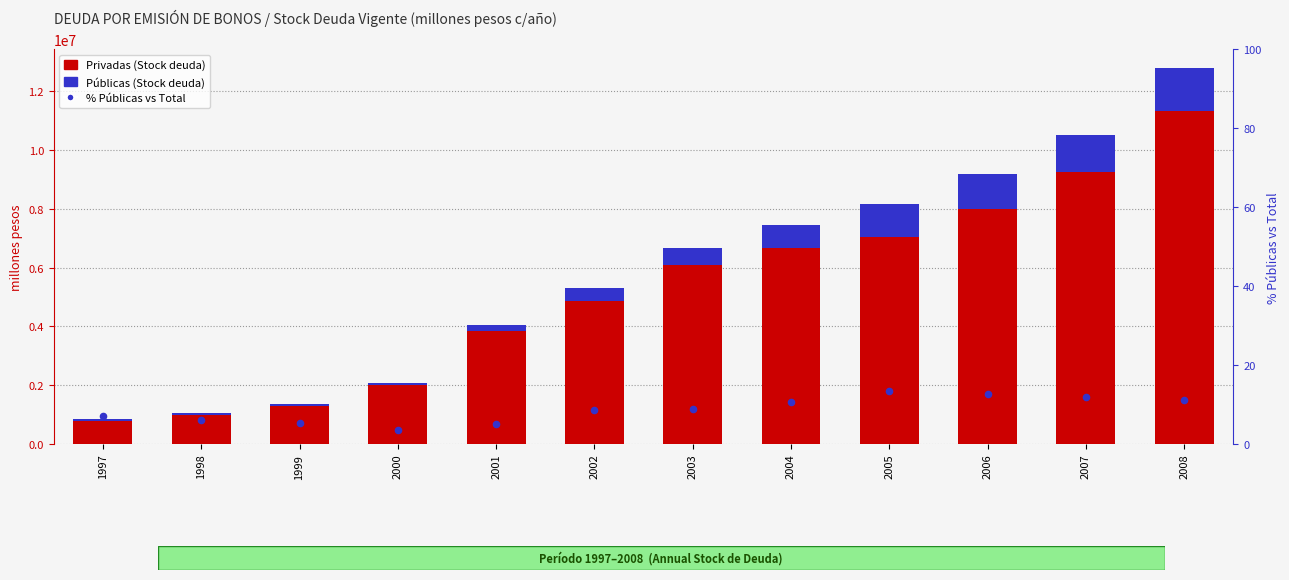

Which series contains the highest Y value?

Privadas (Stock deuda)